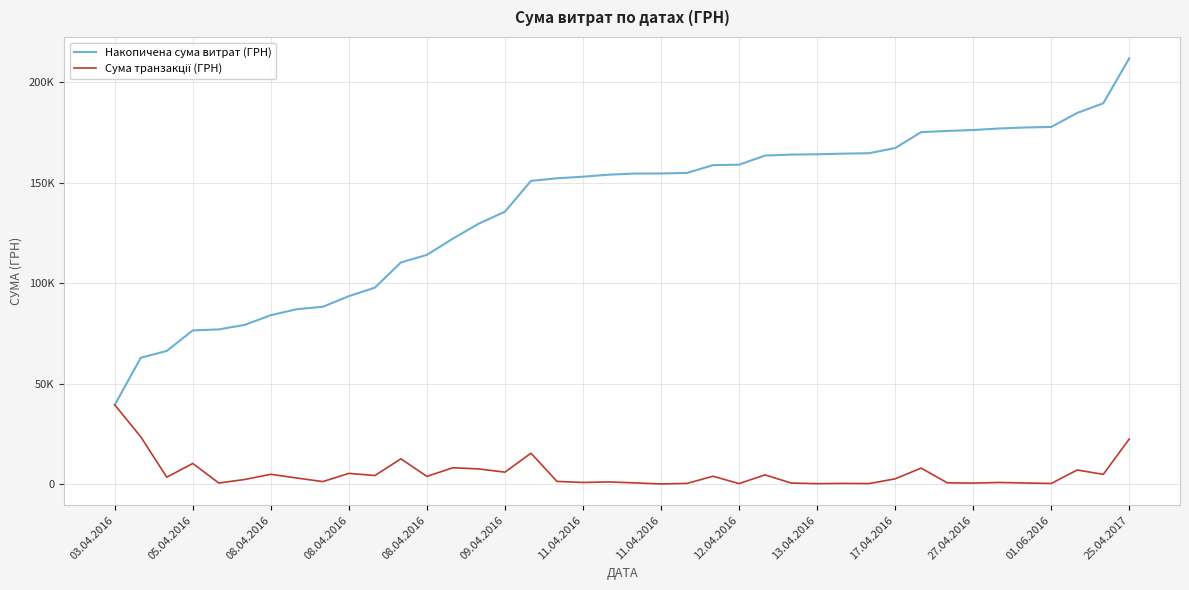

Which series has the largest total across all categories?

Накопичена сума витрат (ГРН)